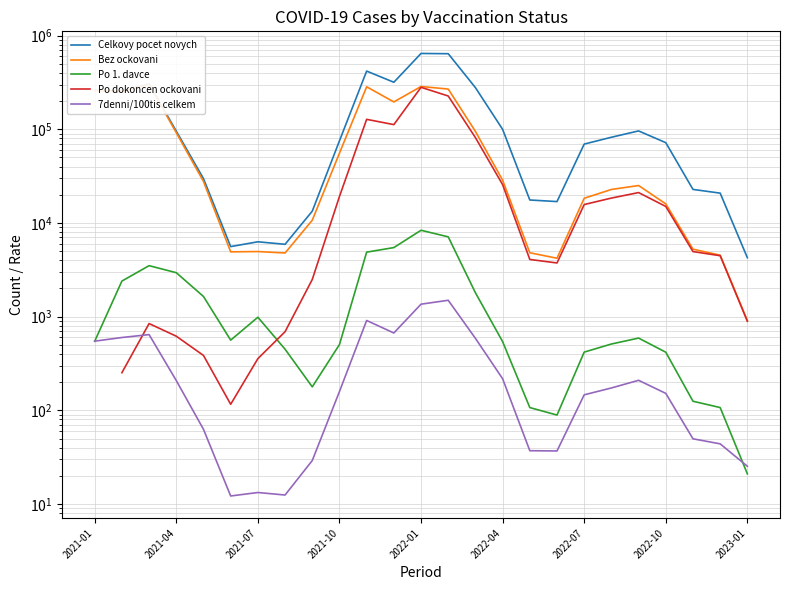

What are all the series names shown in the legend?

Celkovy pocet novych, Bez ockovani, Po 1. davce, Po dokoncen ockovani, 7denni/100tis celkem